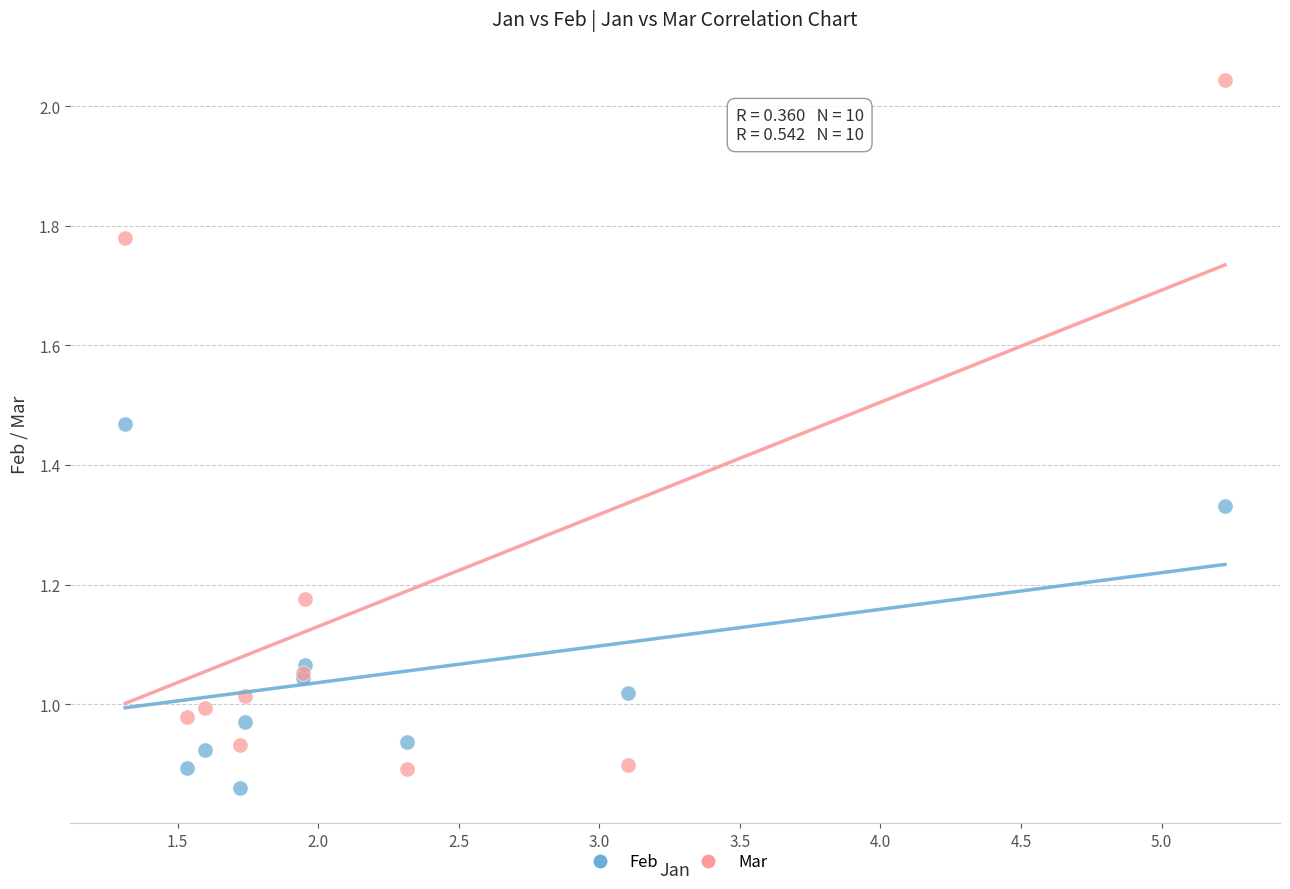

Which series contains the lowest Y value?

Feb